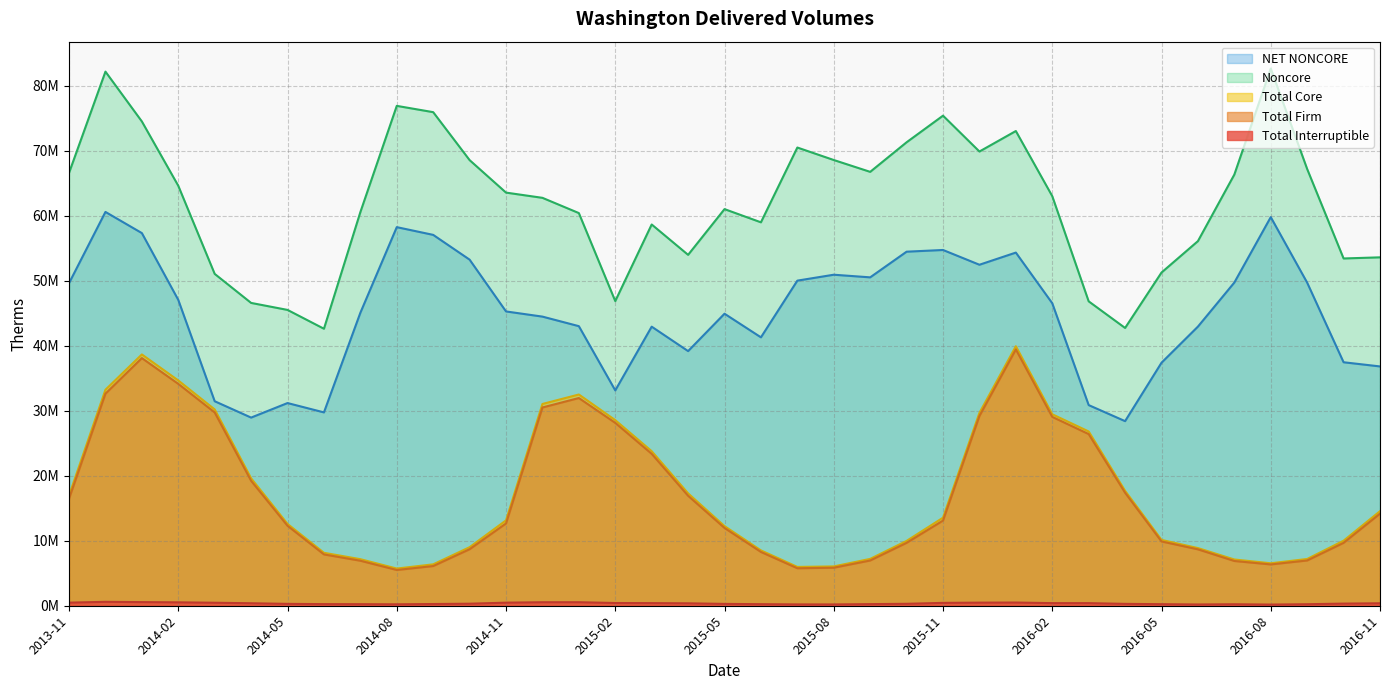

At which category does Total Interruptible reach its first local valley?

2014-08